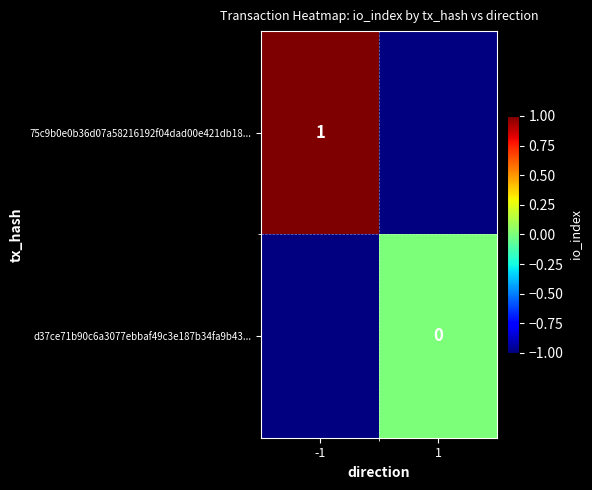

Which has a higher value, -1 or 1?

1